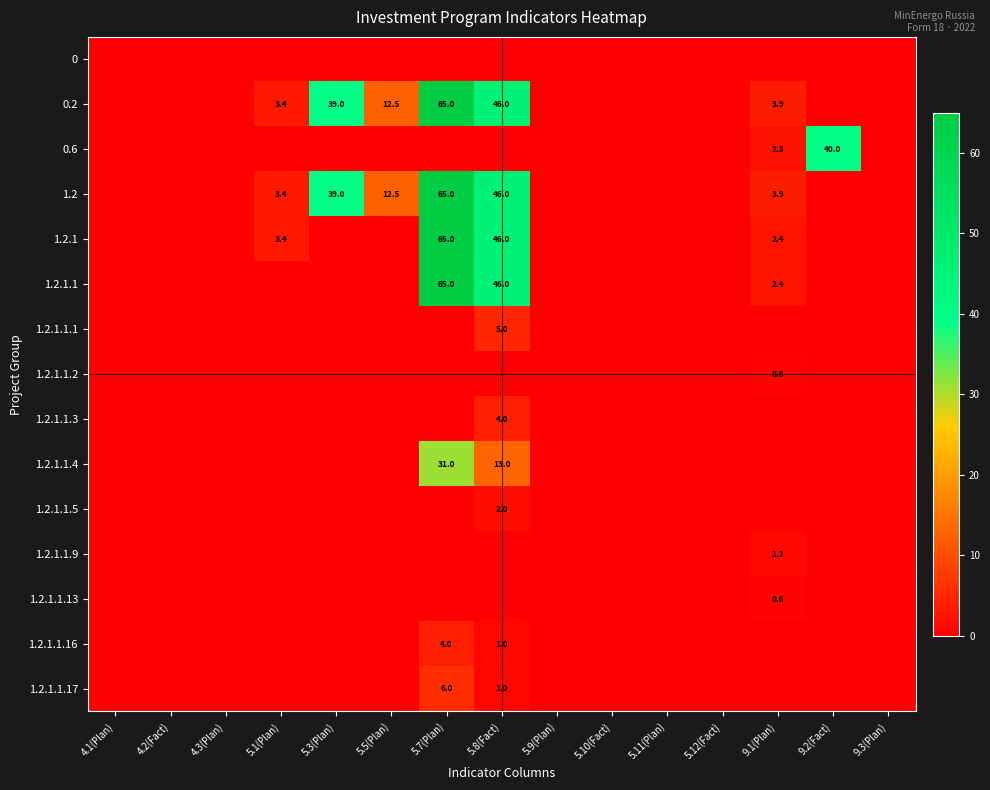

What is the spread (max minus min) of values at 5.8(Fact)?

46.0